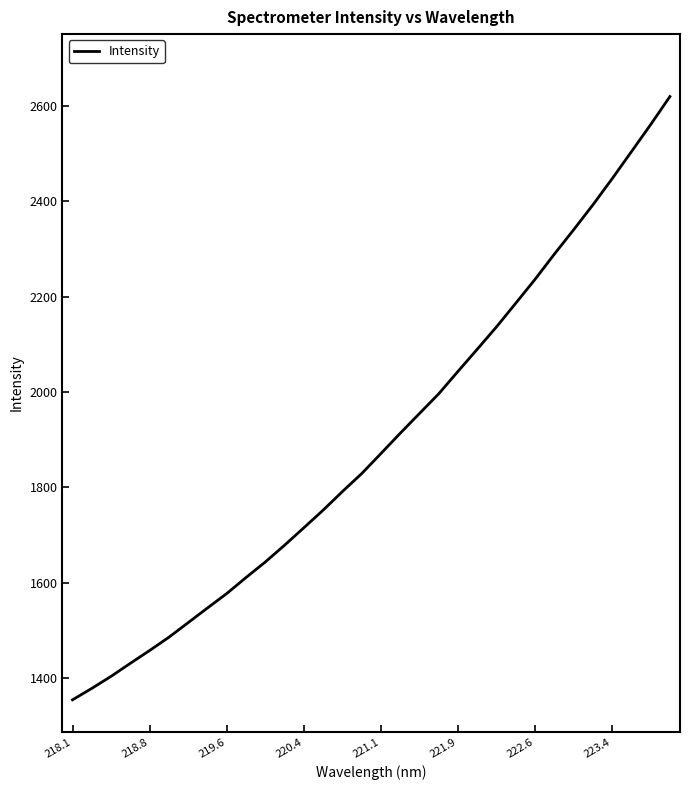

What is the greatest value displayed?

2619.9